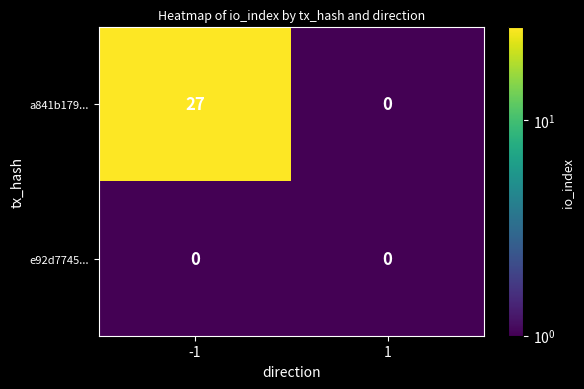

Between -1 and 1, which series saw the biggest shift?

a841b179...